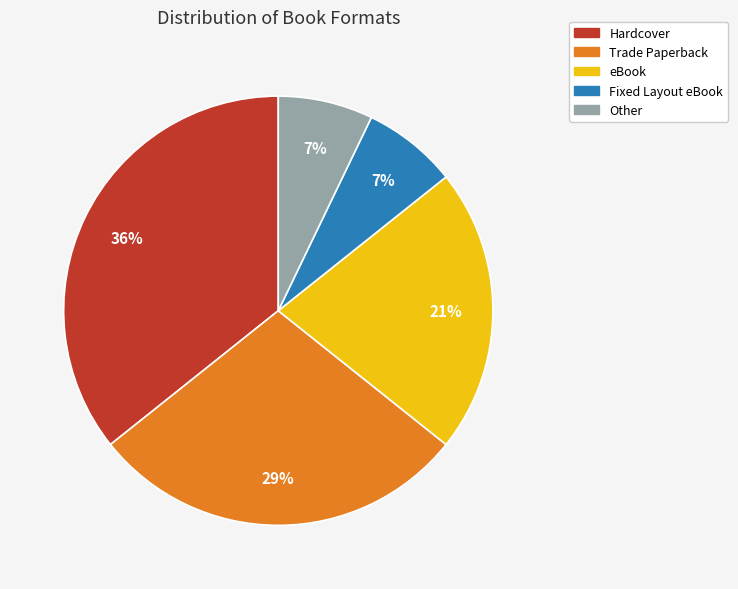

To the nearest percent, what is the difference between the largest and smallest slice percentages?

29%